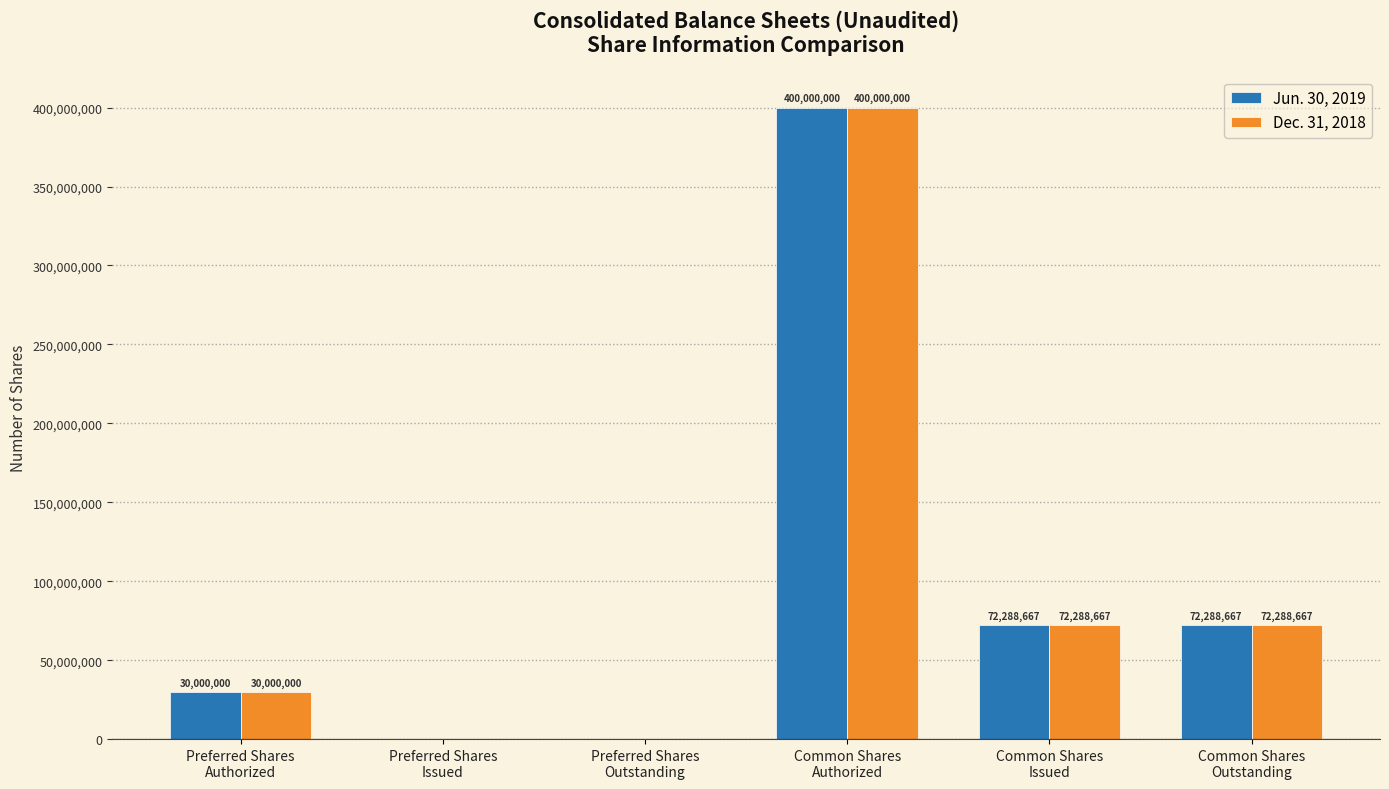

True or false: Dec. 31, 2018 has a value of 400000000 at Common Shares
Authorized.

True